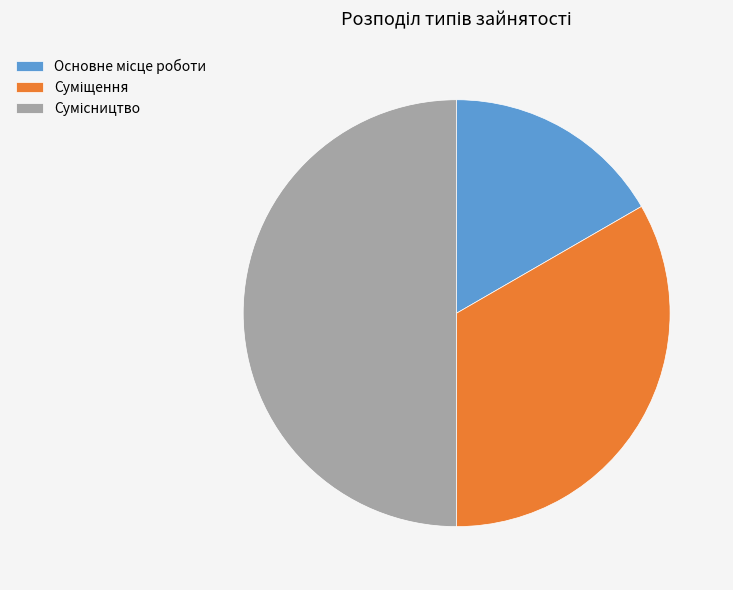

Is there a majority slice in this chart?

No